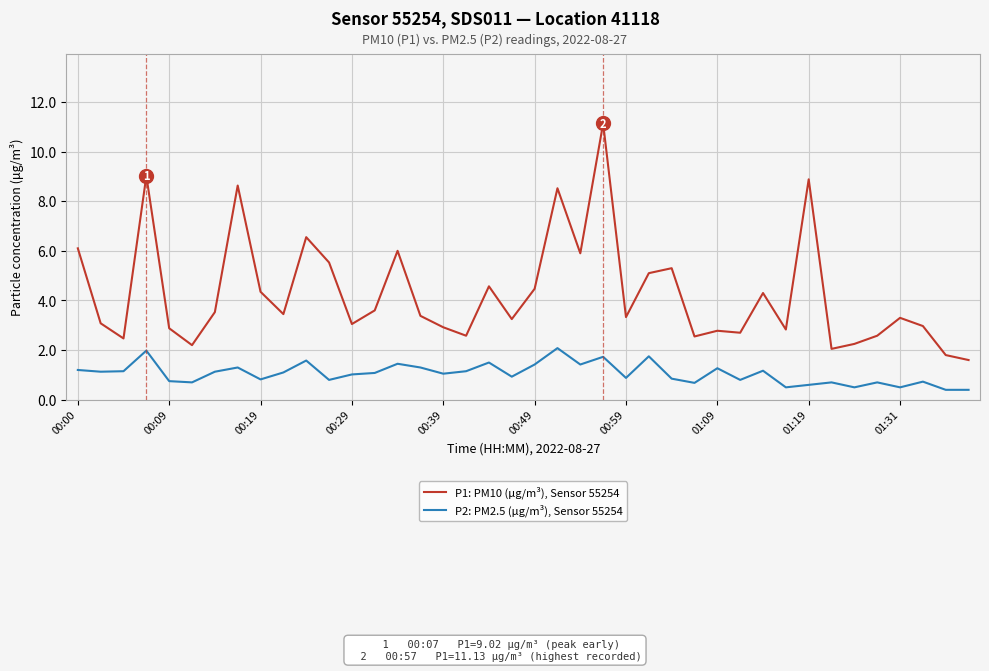

Count the number of categories in the chart.

40